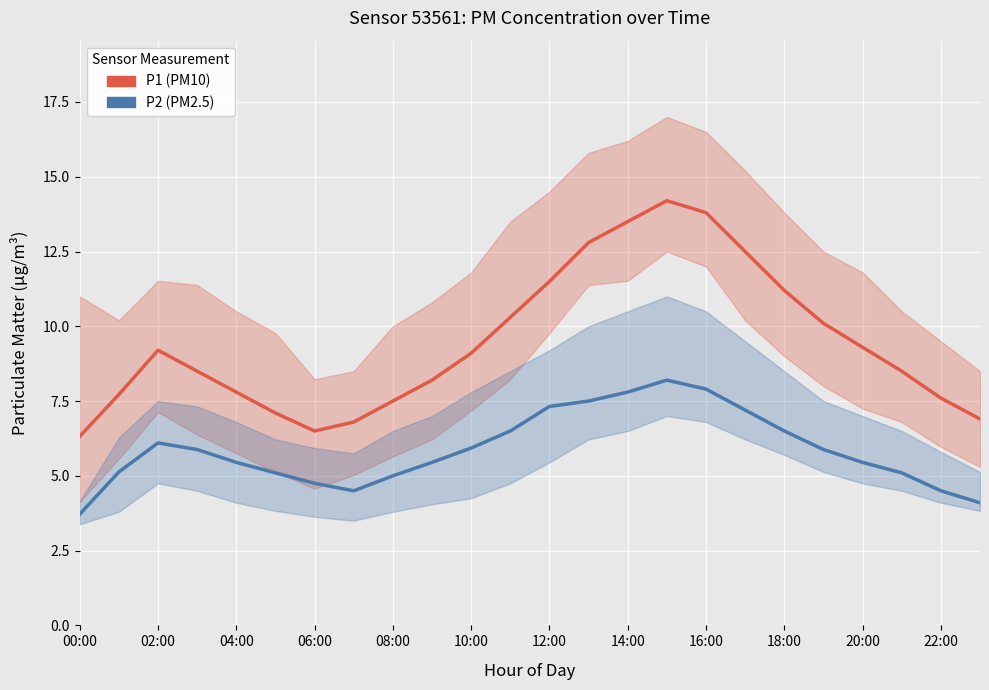

How many interior local valleys does the P1 (PM10) series have?

1